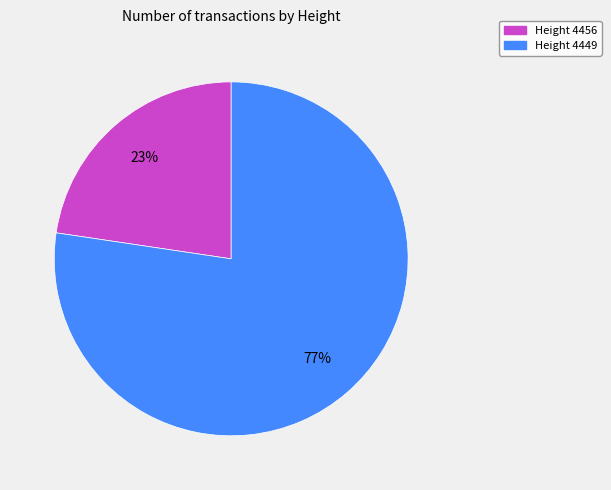

Is there a majority slice in this chart?

Yes